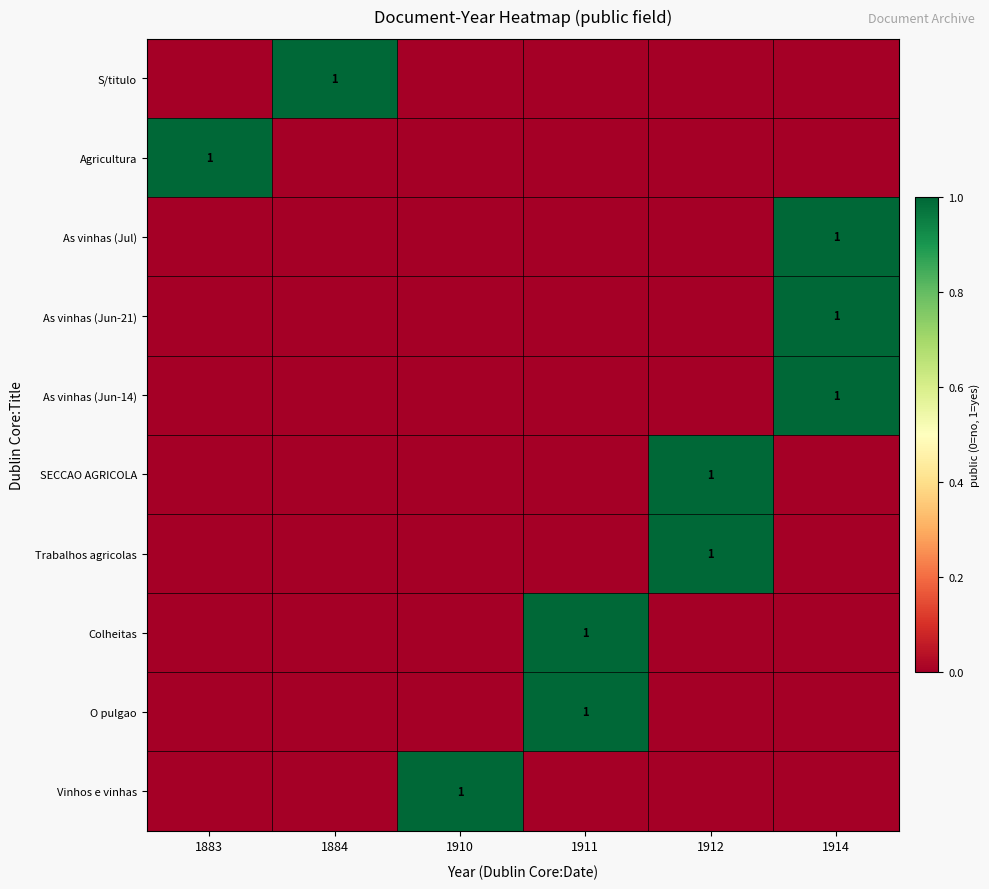

The Vinhos e vinhas series shows 0 at 1910. True or false?

False